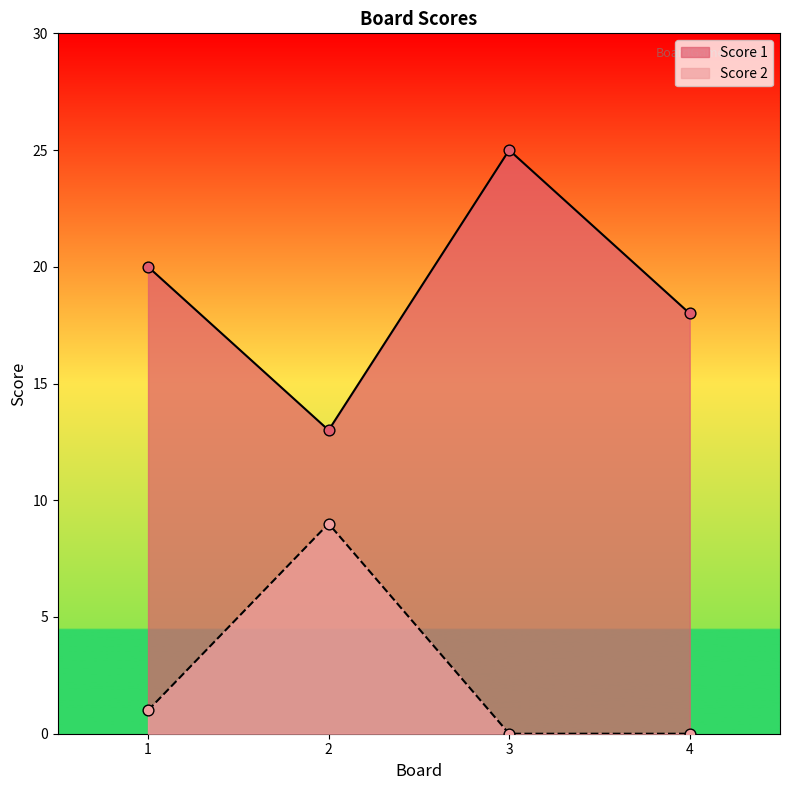

Which series reaches the maximum Y coordinate?

Score 1